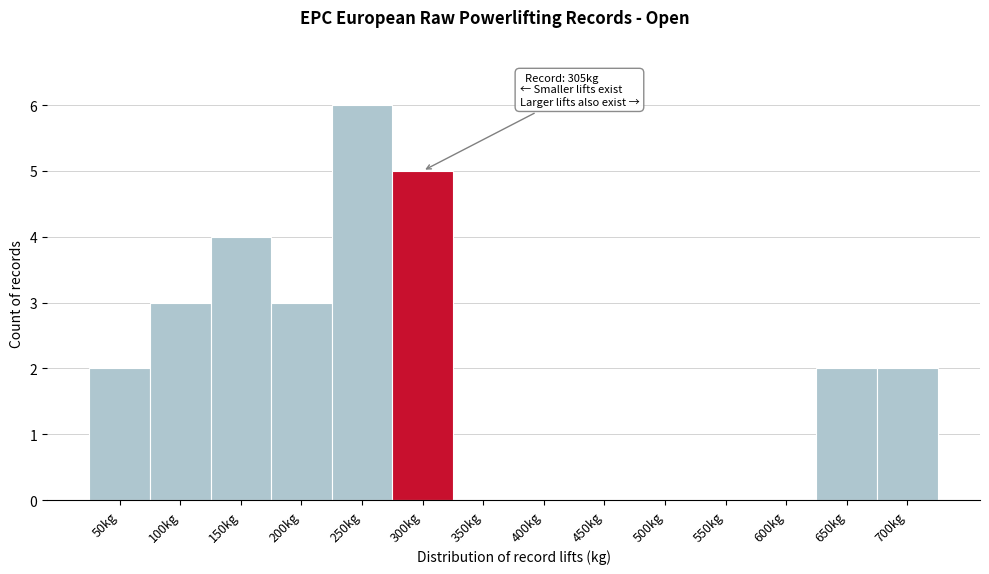

Reading right to left, transcribe all the data shown in this chart.

700kg=2	650kg=2	600kg=0	550kg=0	500kg=0	450kg=0	400kg=0	350kg=0	300kg=5	250kg=6	200kg=3	150kg=4	100kg=3	50kg=2